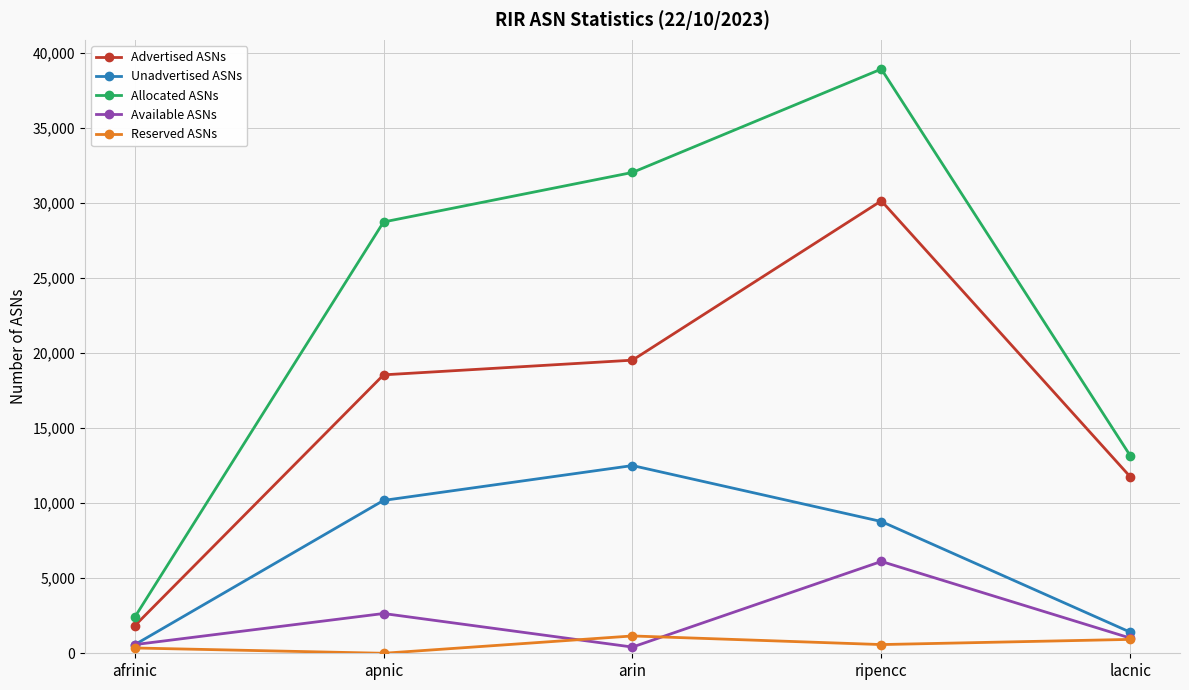

The value of Unadvertised ASNs at ripencc is 8778. True or false?

True